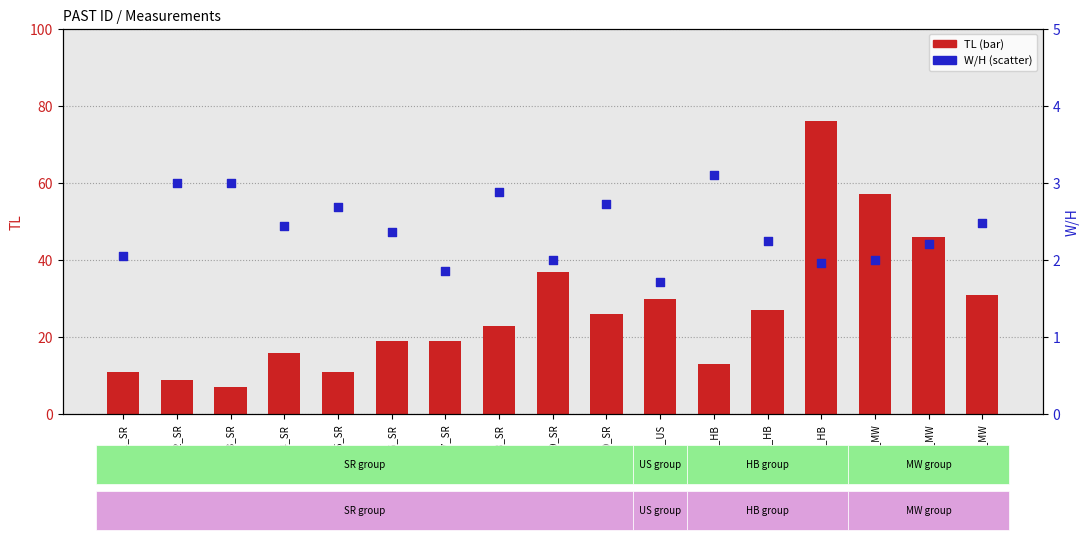

Which series contains the lowest Y value?

W/H